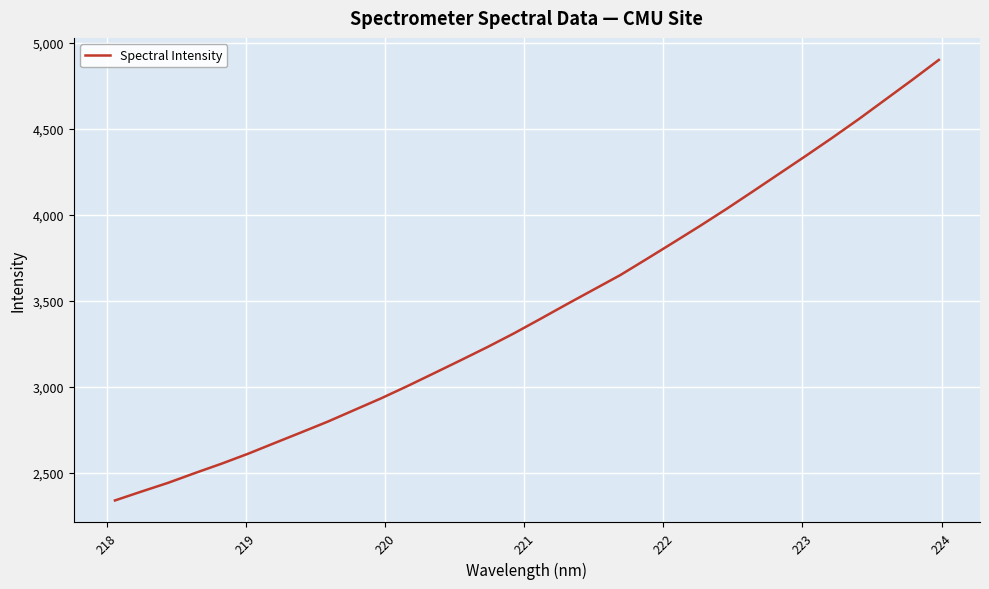

What is the difference between the maximum and minimum values?

2563.1